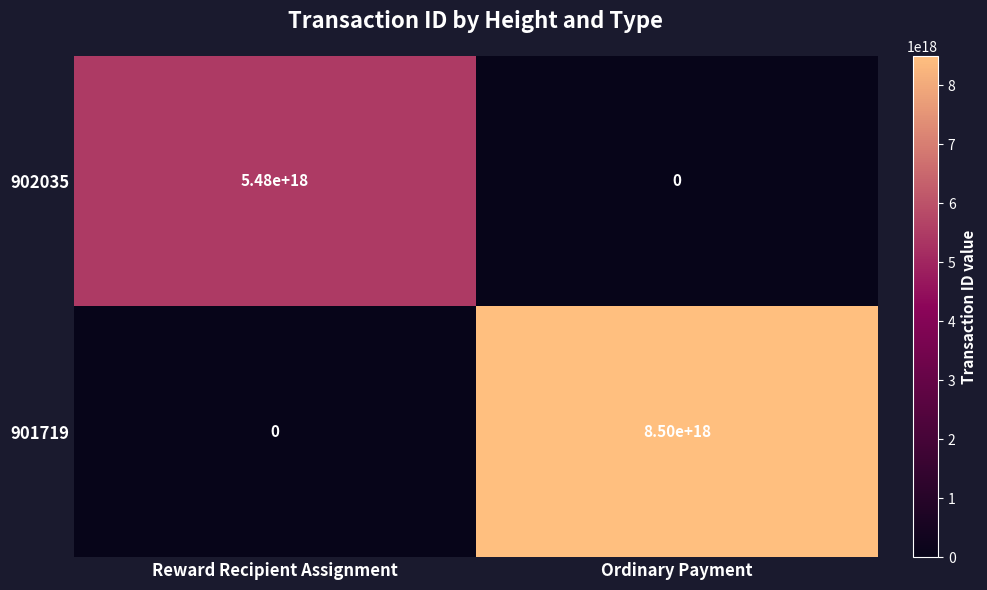

The 901719 series shows 3446051529356593152 at Reward Recipient Assignment. True or false?

False